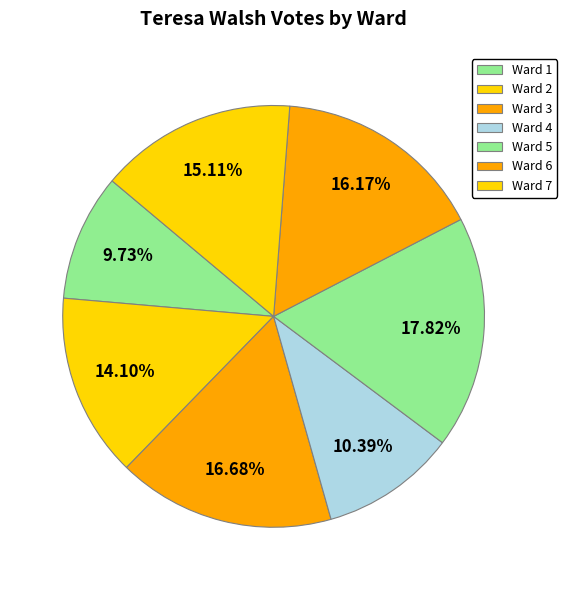

Does Ward 1 represent more than half of the total?

No